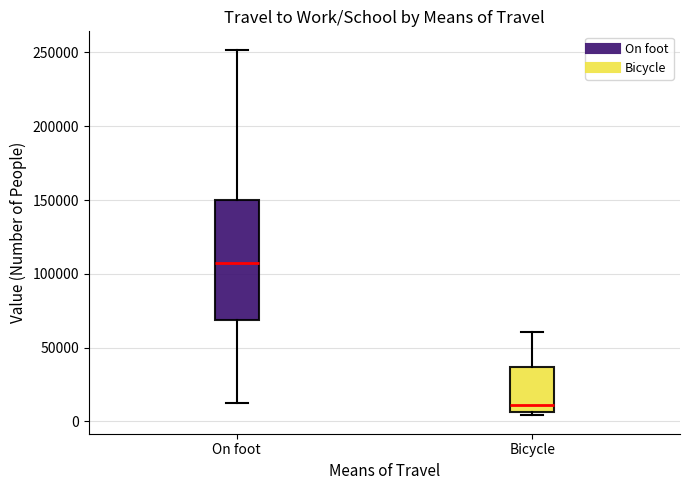

Where does the upper whisker of the box for Bicycle end on the y-axis? The values are not printed on the chart, so give them approximately, as read against the axis.

60000